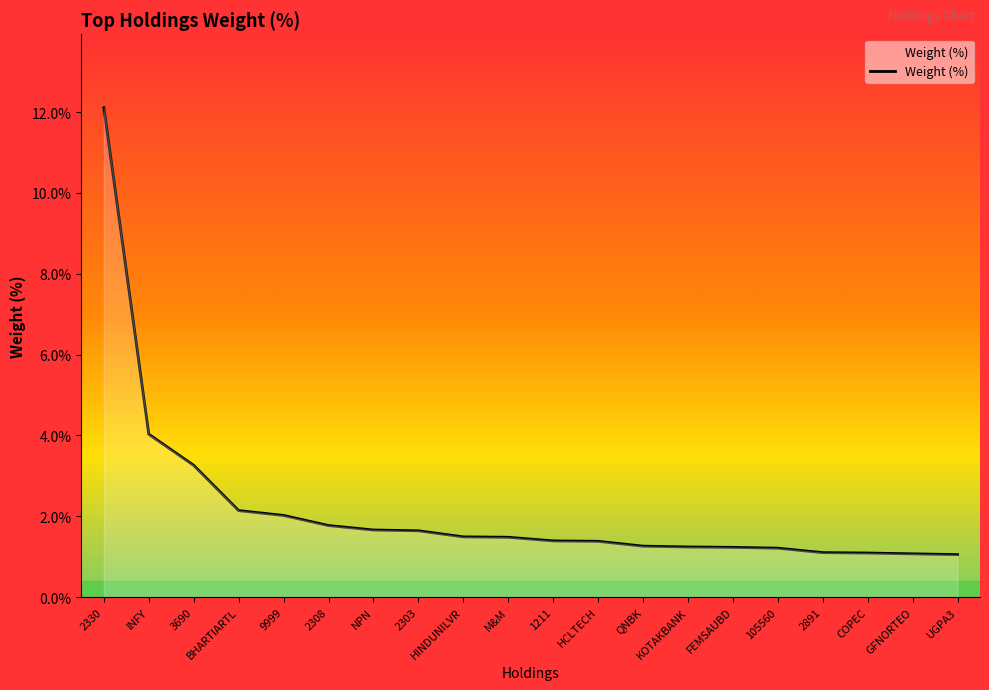

At which category does the chart reach its peak across all series?

2330